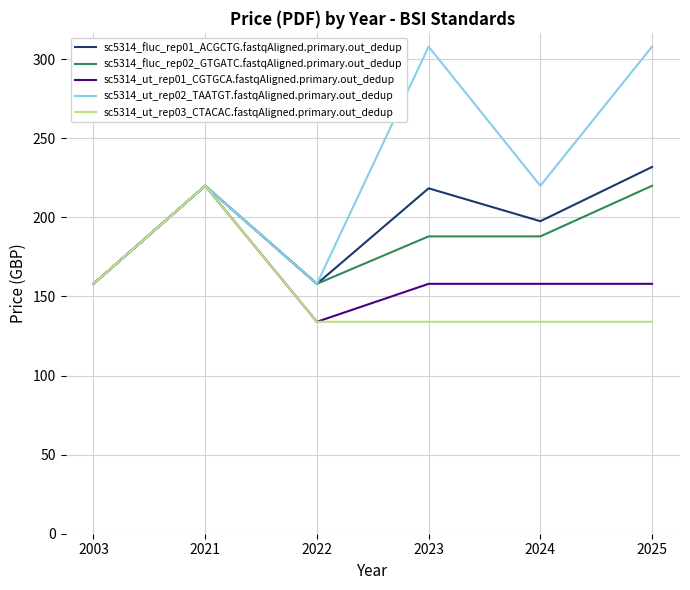

At 2023, list the series in order from smallest to largest.

sc5314_ut_rep03_CTACAC.fastqAligned.primary.out_dedup, sc5314_ut_rep01_CGTGCA.fastqAligned.primary.out_dedup, sc5314_fluc_rep02_GTGATC.fastqAligned.primary.out_dedup, sc5314_fluc_rep01_ACGCTG.fastqAligned.primary.out_dedup, sc5314_ut_rep02_TAATGT.fastqAligned.primary.out_dedup